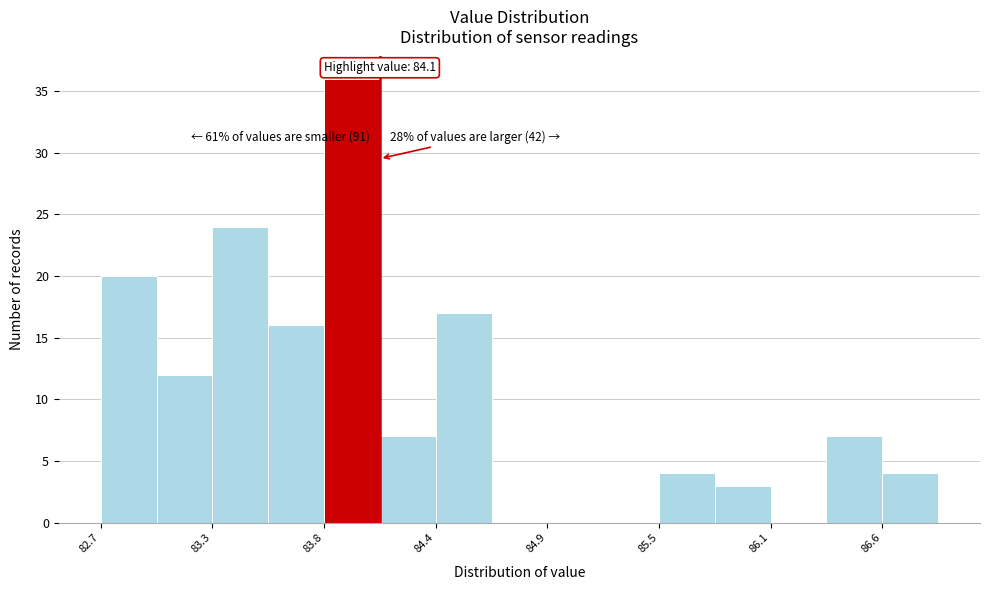

Around what value on the x-axis is the tallest bar? Give the approximate position of its centre, as read against the axis.

84.0